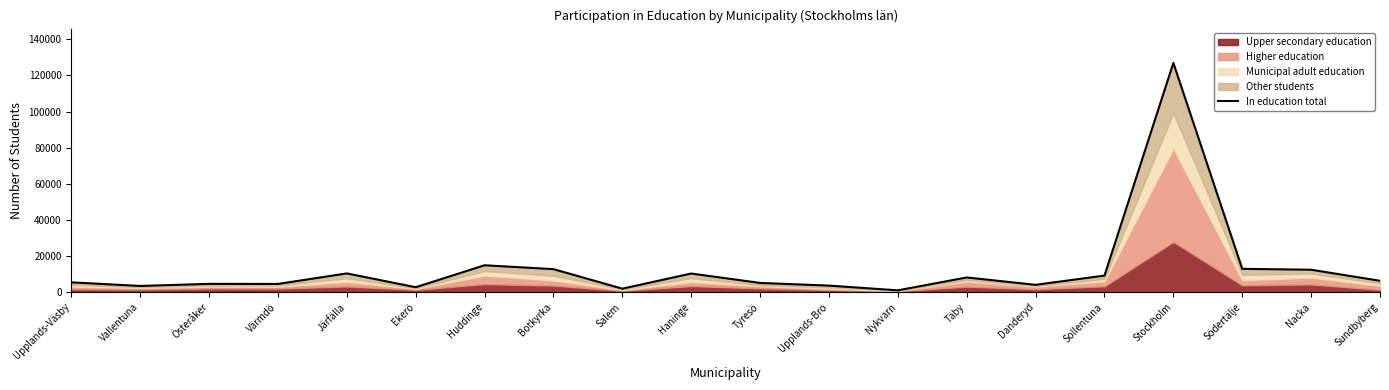

Between Stockholm and Järfälla, which is larger?

Stockholm